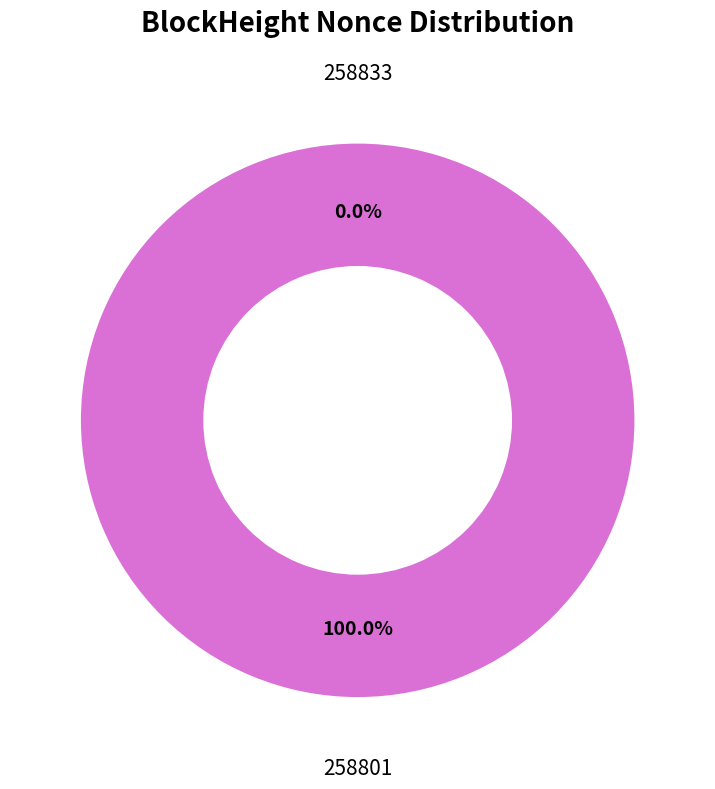

Which slice is the smallest?

258833